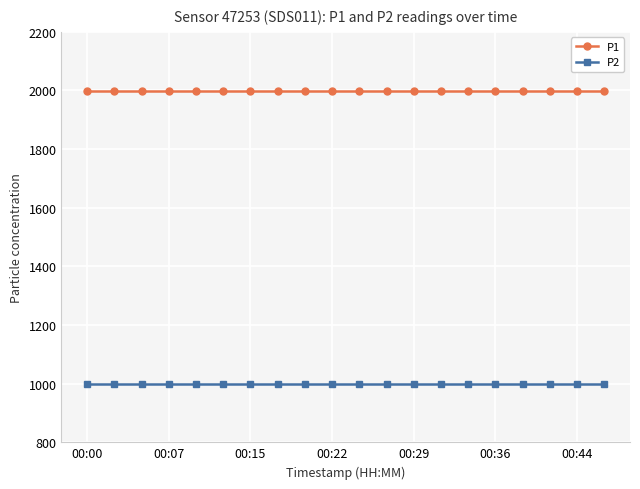

What is the highest value of the P1 series?

1999.9